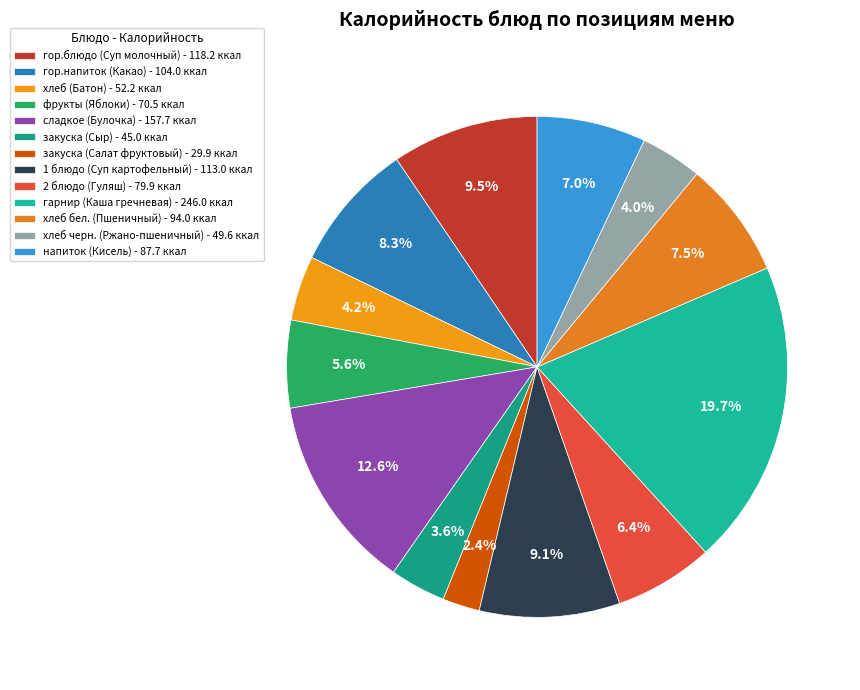

To the nearest percent, what percentage of the pie is хлеб черн. (Ржано-пшеничный)?

4%